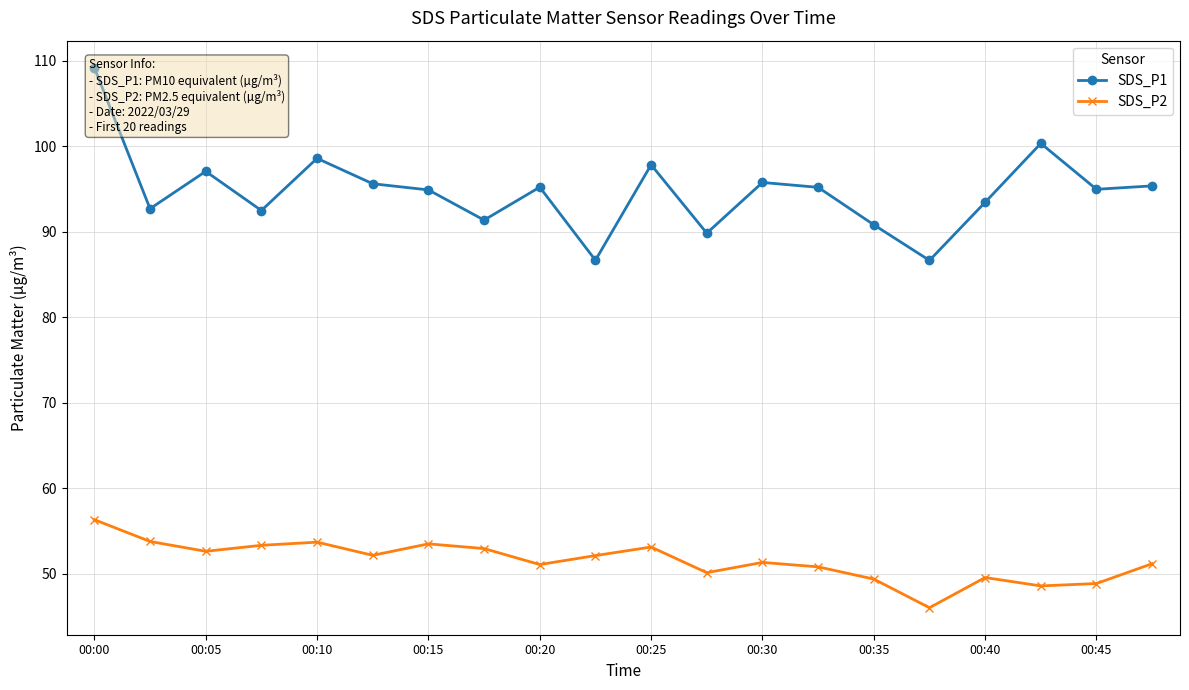

True or false: SDS_P2 and SDS_P1 cross at least once.

False